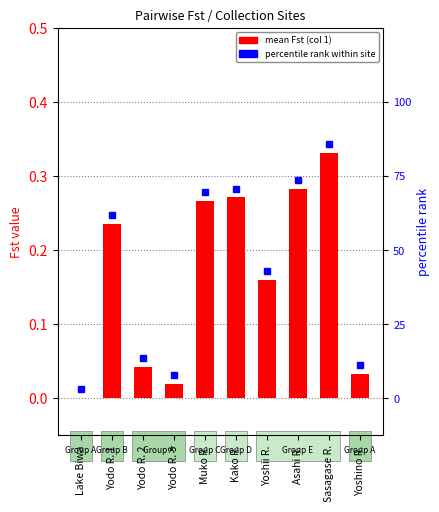

True or false: the data shows 0.0 at Yoshino R..

True